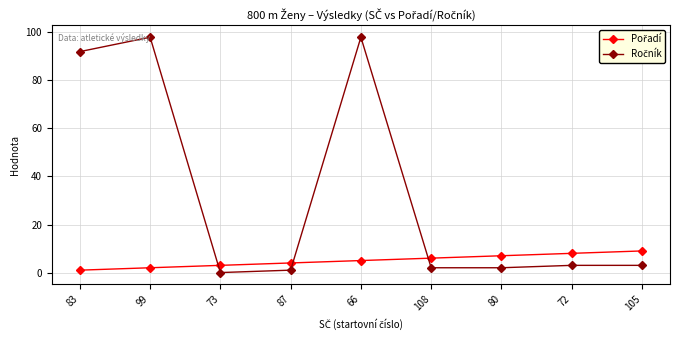

What position from the left is 66?

5